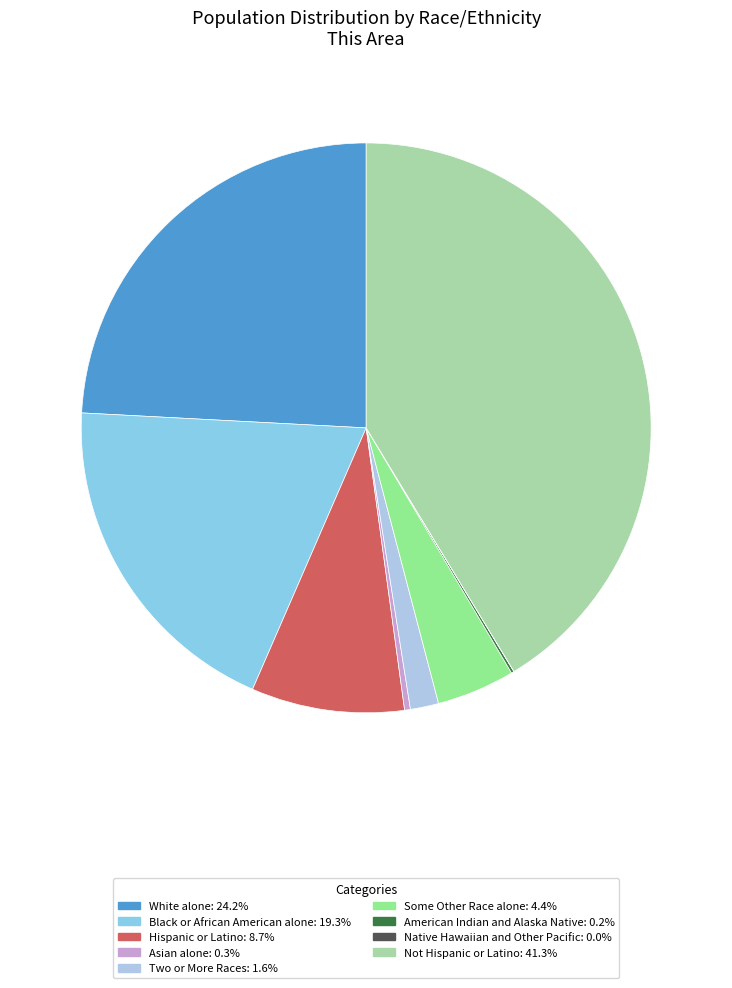

Does any single category account for the majority?

No